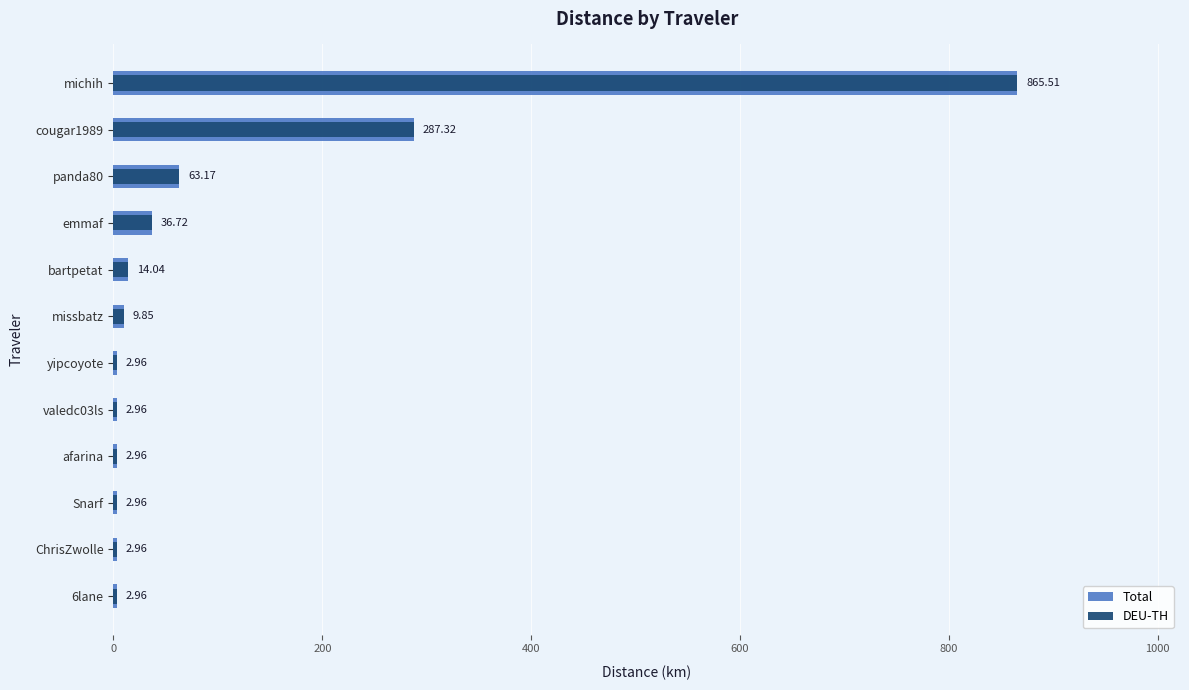

The value of DEU-TH at michih is 319.7. True or false?

False